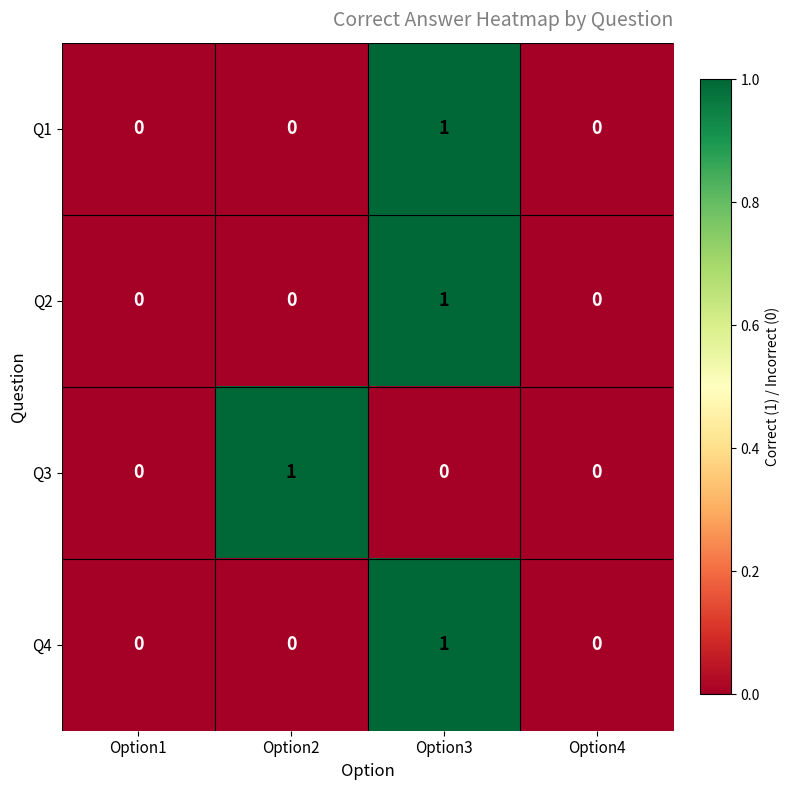

Which series changed the most between Option1 and Option2?

Q3